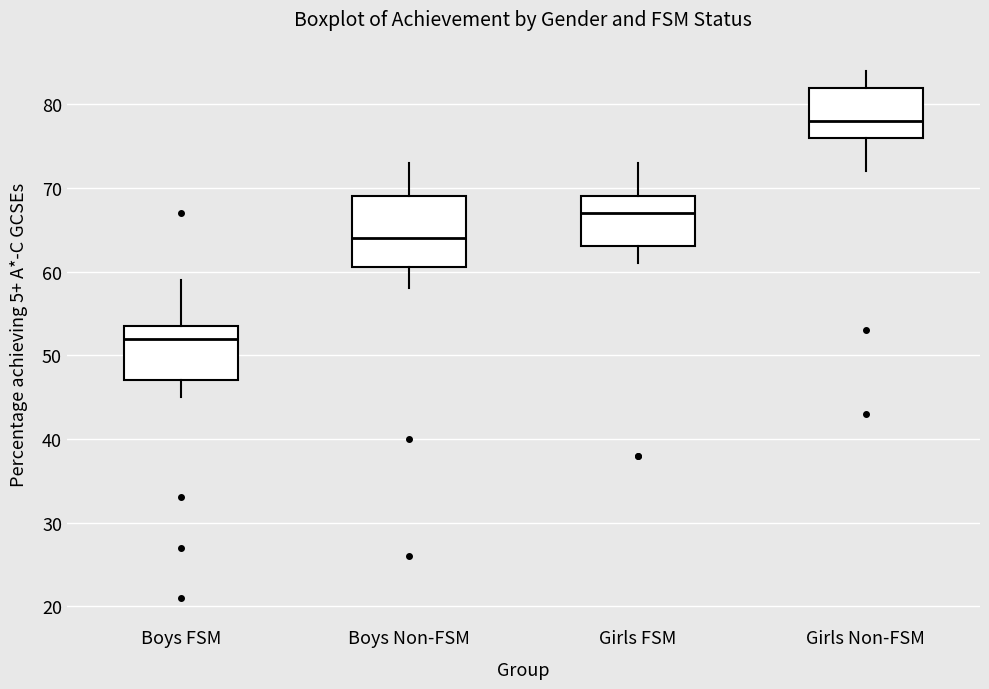

Which box's median line is the lowest?

Boys FSM